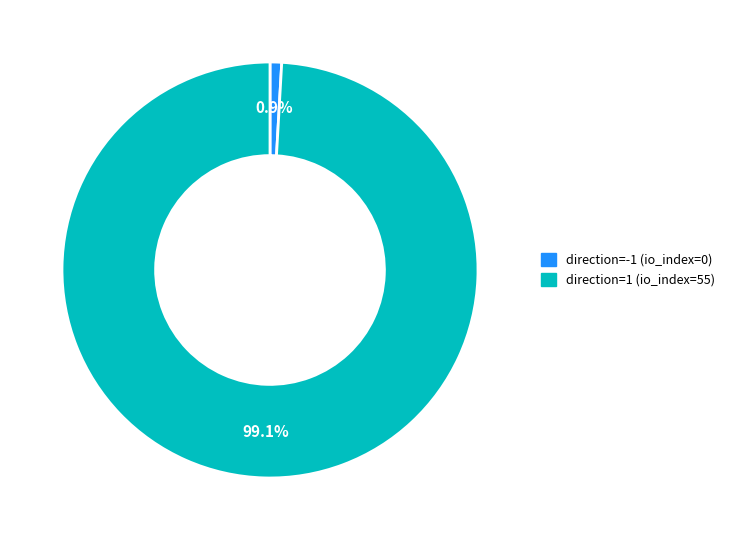

Rank the categories by value from highest to lowest.

direction=1 (io_index=55), direction=-1 (io_index=0)